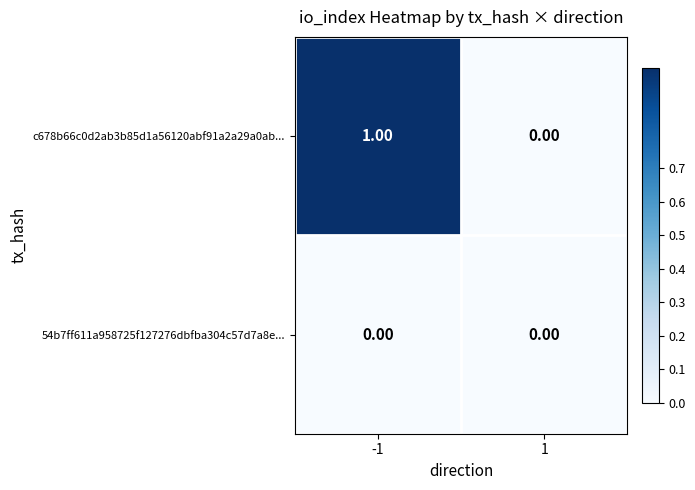

Which series has the largest total across all categories?

c678b66c0d2ab3b85d1a56120abf91a2a29a0ab...